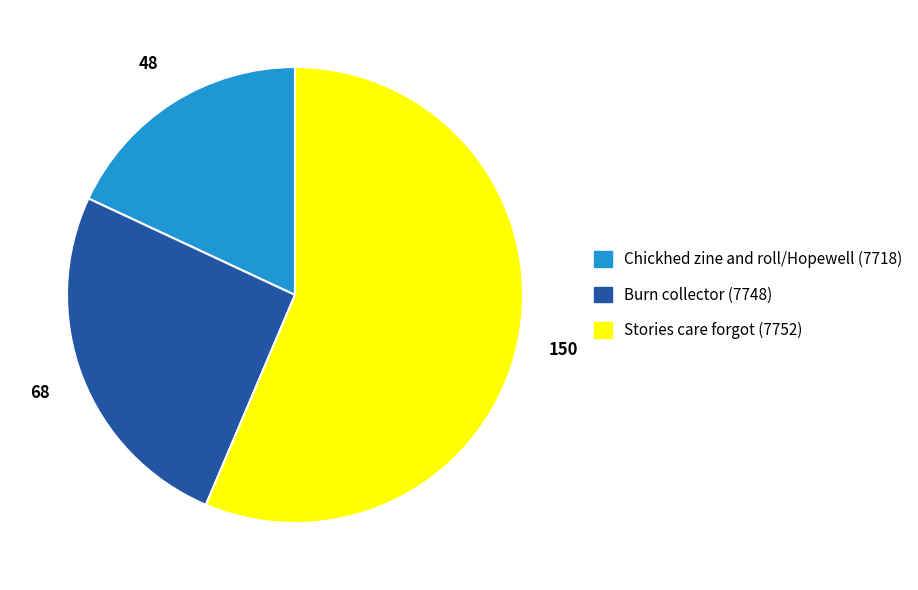

Rank the categories by value from lowest to highest.

Chickhed zine and roll/Hopewell (7718), Burn collector (7748), Stories care forgot (7752)